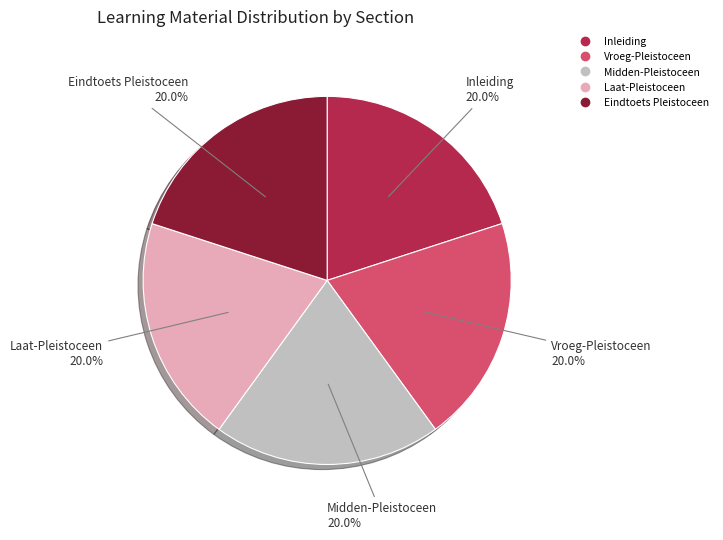

The Midden-Pleistoceen slice represents 20% of the pie. True or false?

True